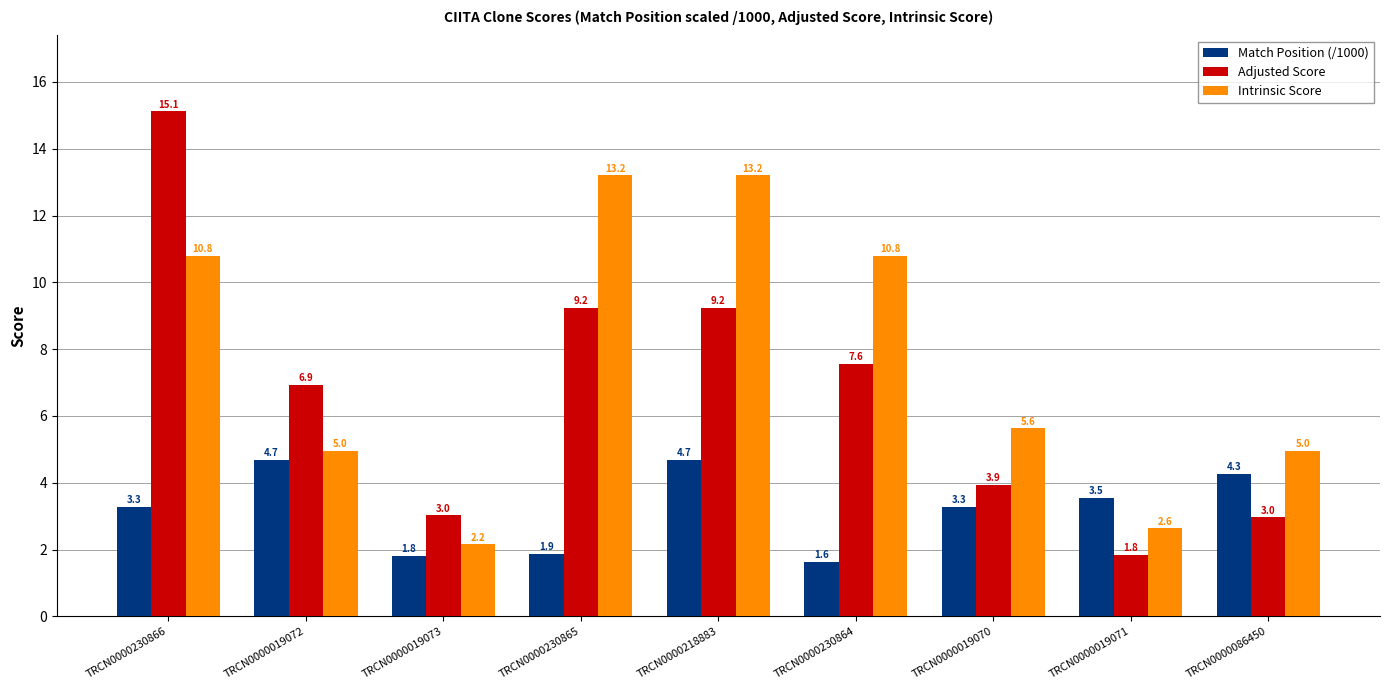

What is the average value of the Intrinsic Score series?

7.6